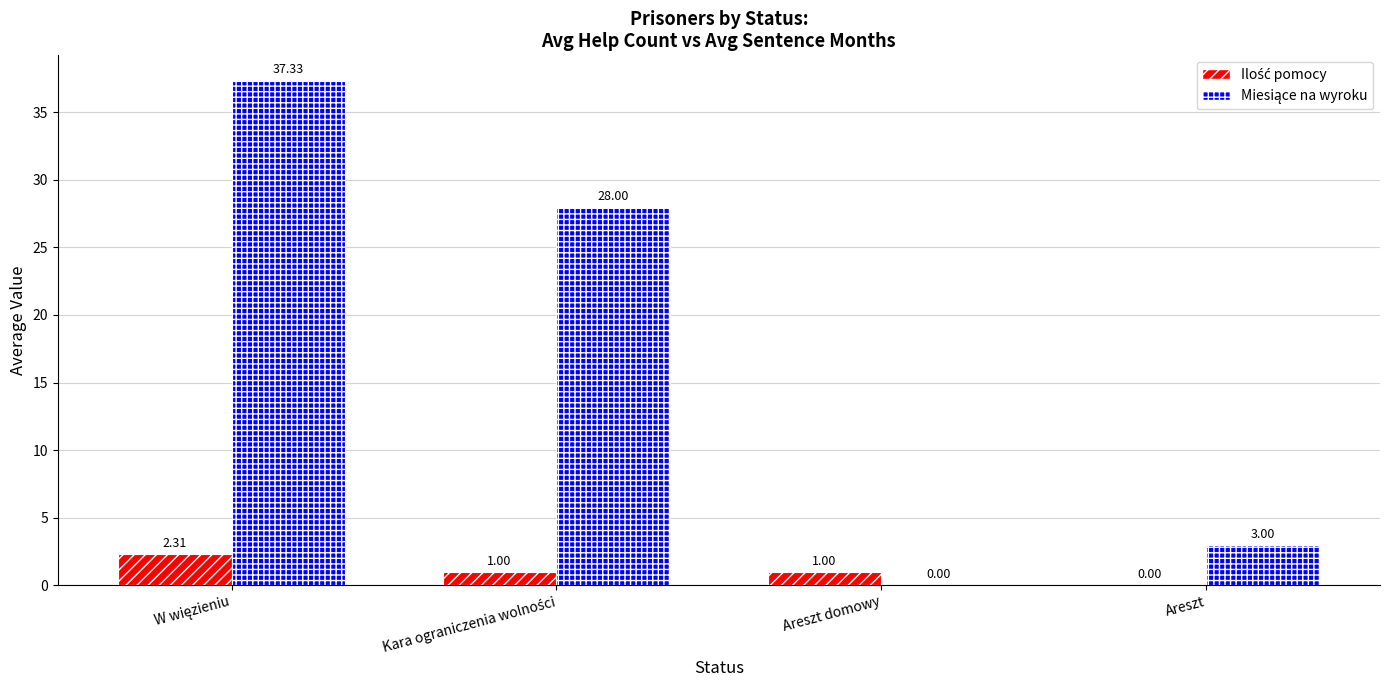

How many groups of bars are there?

4